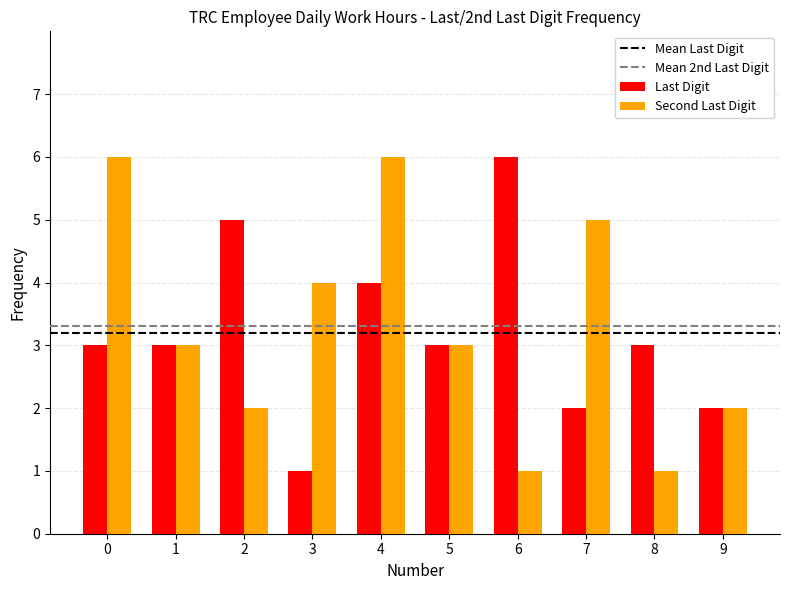

Are the bars grouped side by side (vs. stacked)?

Yes